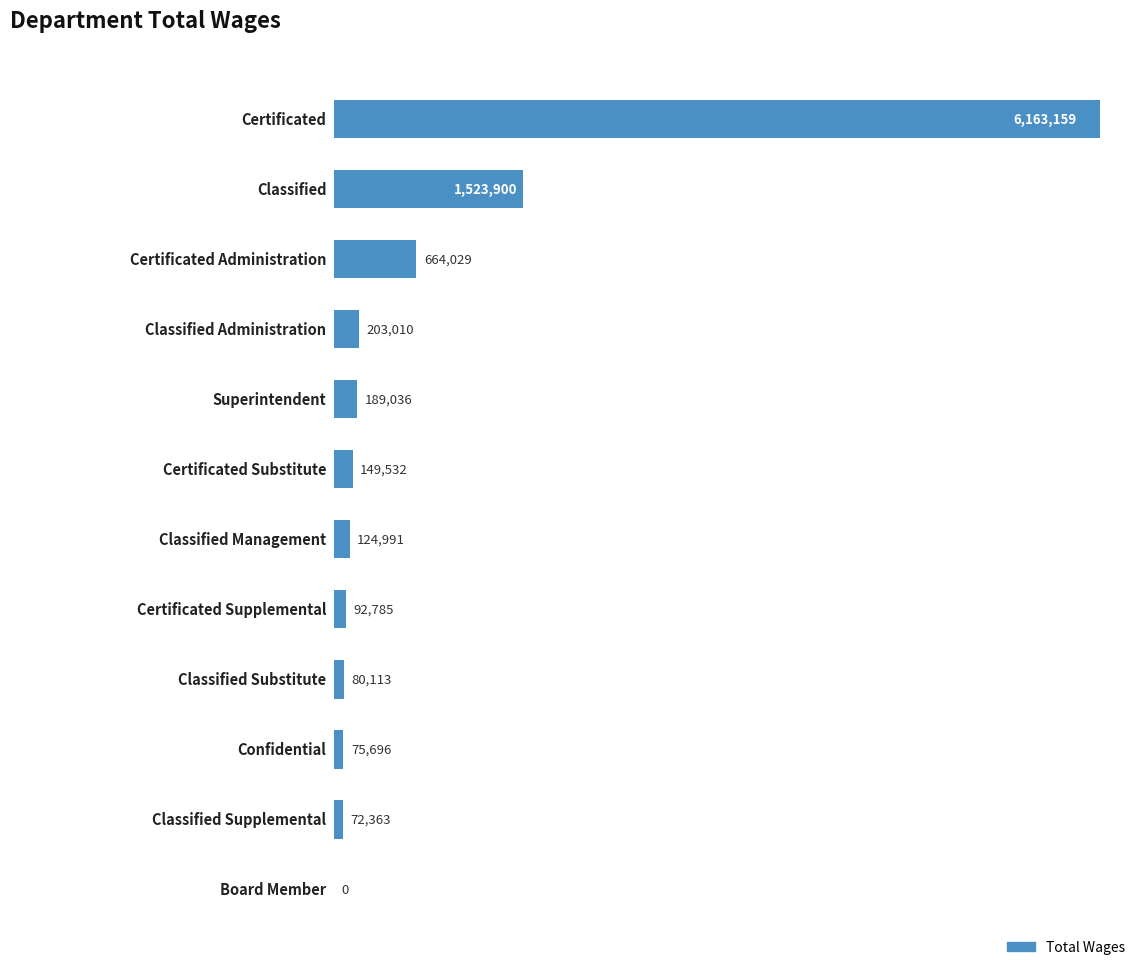

Are the bars horizontal?

Yes